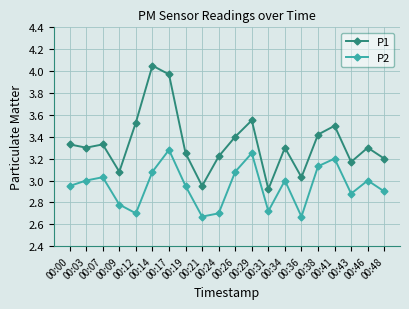

Which category has the highest value across all series?

00:14